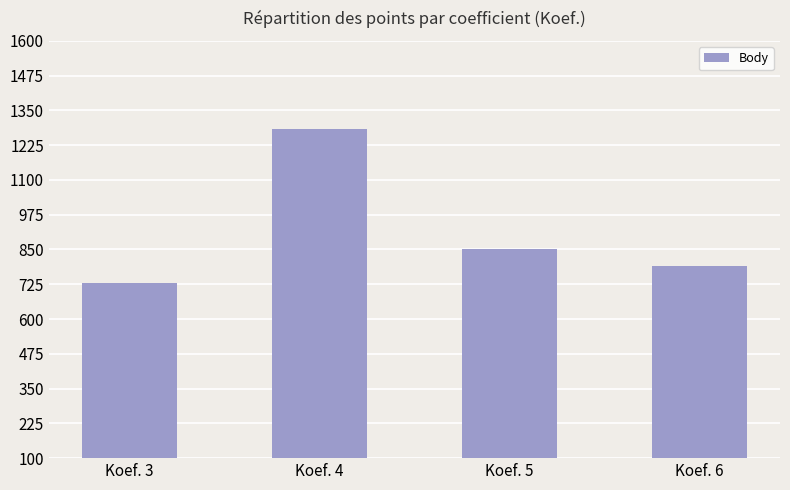

What is the change in value from Koef. 3 to Koef. 4?

+554